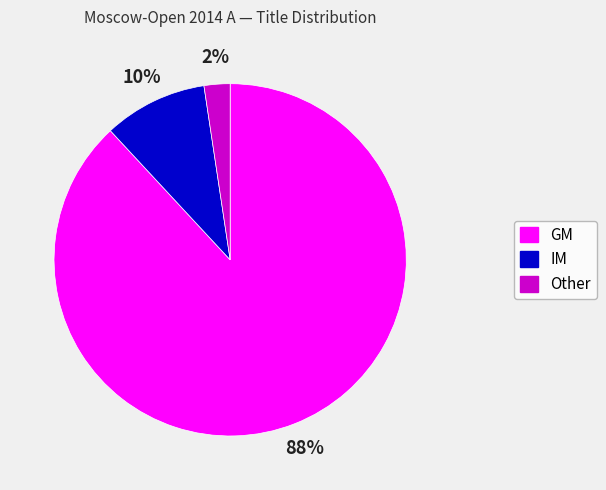

Count the number of slices in the pie.

3